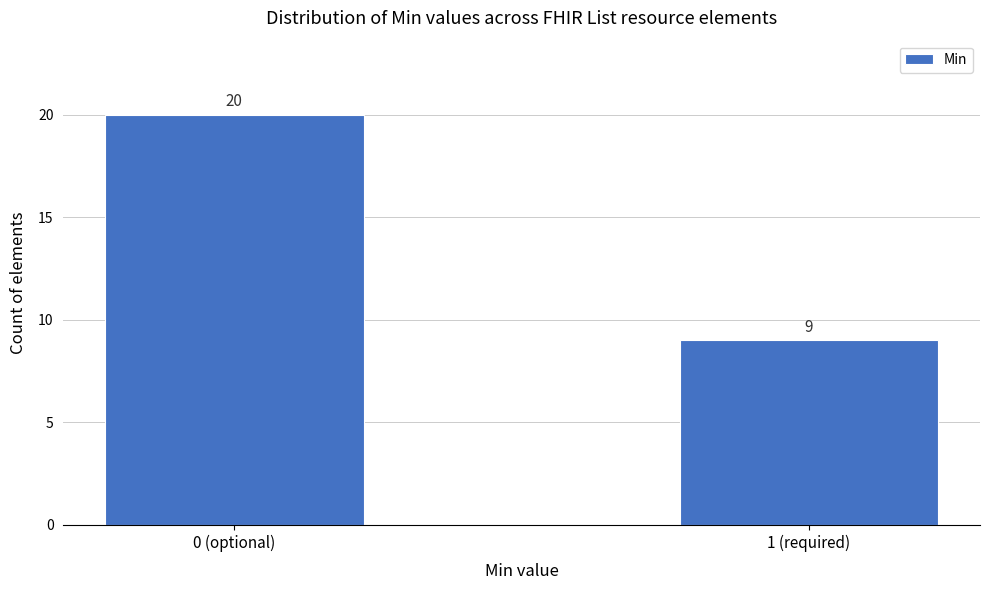

Reading left to right, list all the values displayed in this chart.

0 (optional)=20	1 (required)=9